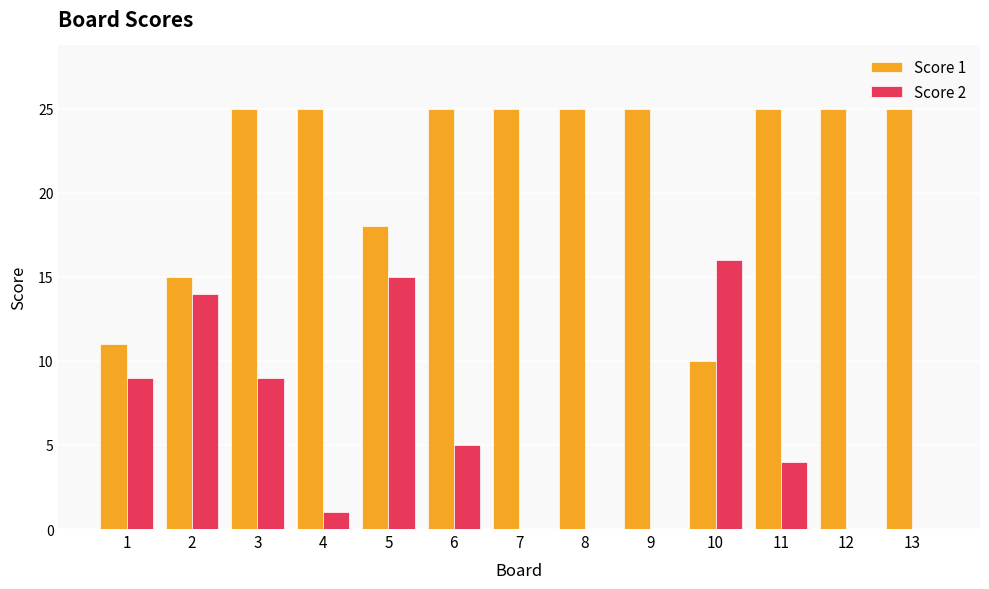

Is it true that Score 2 equals 25 at 10?

False